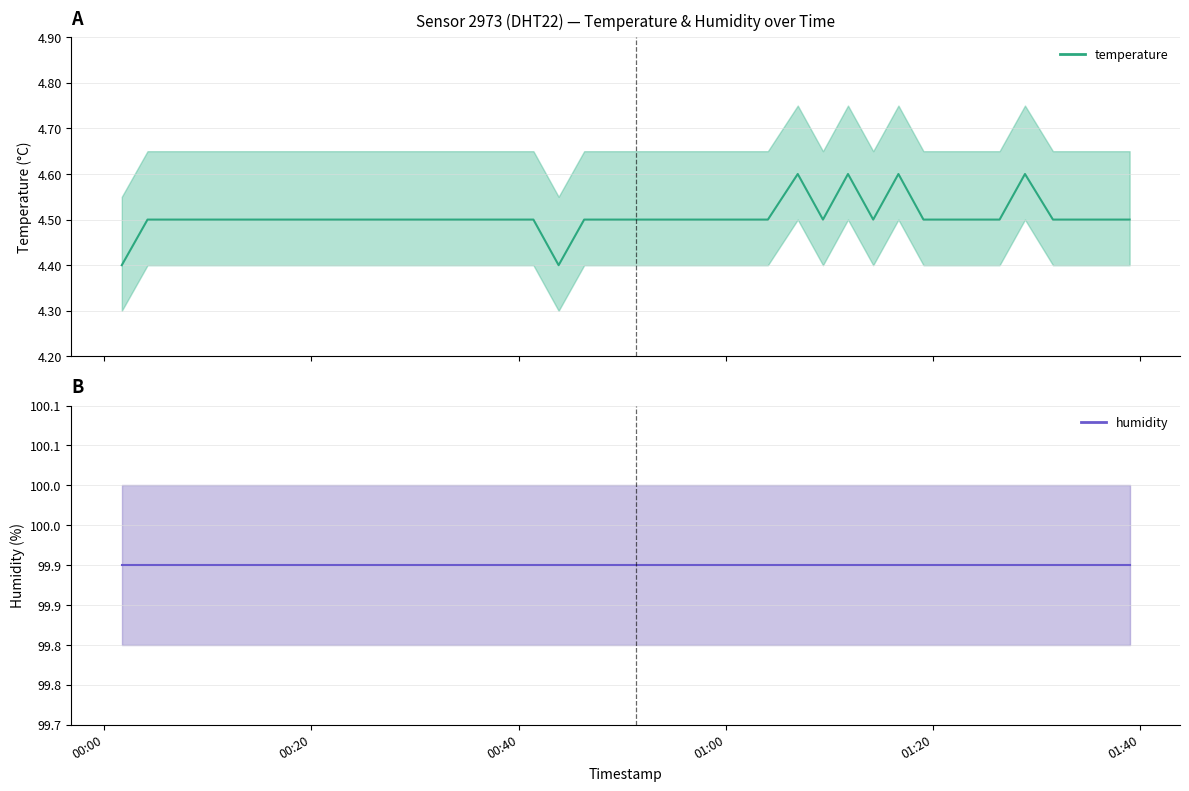

List the series in order of their peak value, highest first.

humidity, temperature